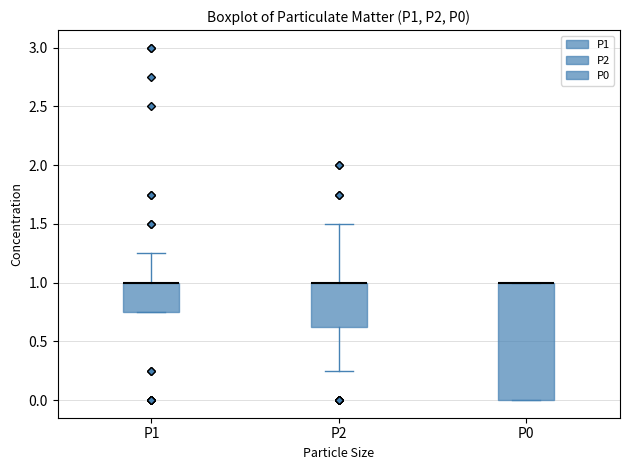

Reading left to right, transcribe this box plot: for each box, give where its median line is, the range the box spans, and where its two whiskers end, as read against the y-axis. The values are not printed on the chart, so give them approximately, as read against the axis.

P1: median 1.00 (drawn on the box's upper edge), box 0.75 to 1.00, whiskers 0.75 to 1.25
P2: median 1.00 (drawn on the box's upper edge), box 0.65 to 1.00, whiskers 0.25 to 1.50
P0: median 1.00 (drawn on the box's upper edge), box 0.00 to 1.00, whiskers 0.00 to 1.00